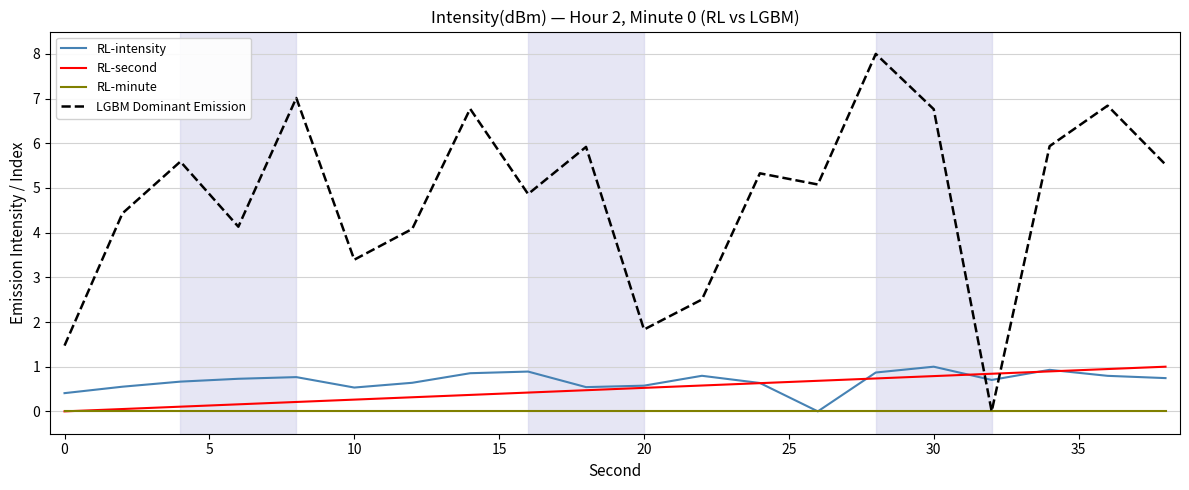

In RL-intensity, how many points are higher than both neighbors (excluding endpoints)?

5